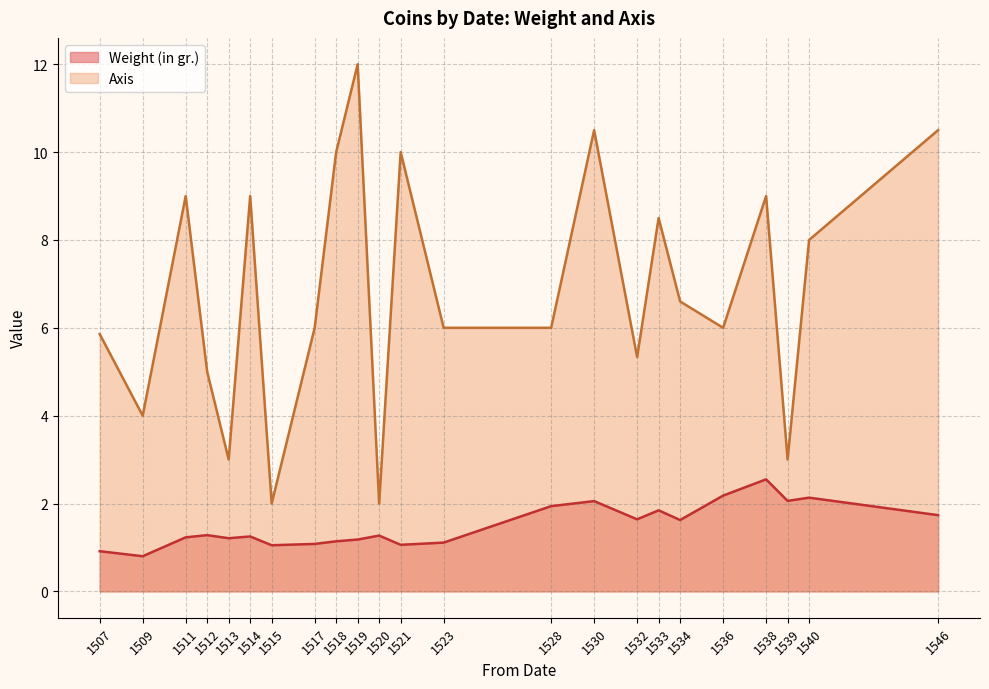

True or false: Axis has a value of 2.7 at 1536.

False